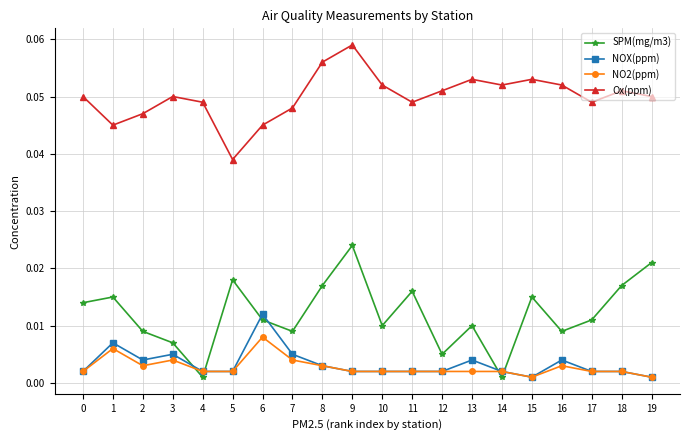

At which label does Ox(ppm) reach its minimum?

5